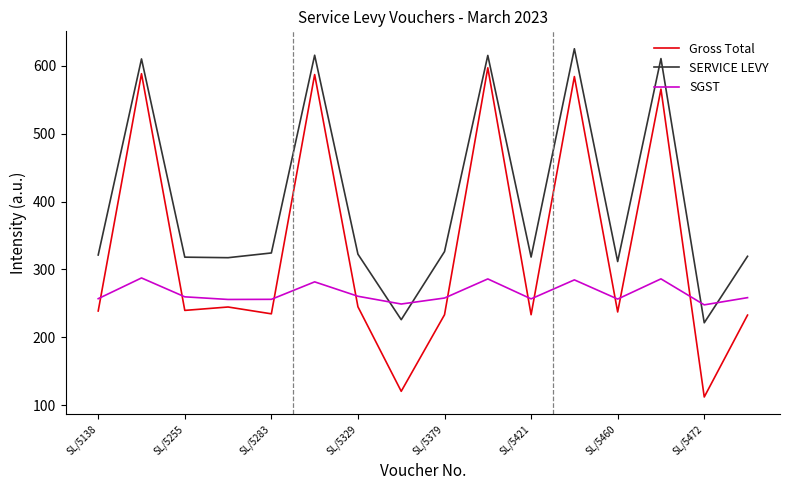

In SGST, how many points are higher than both neighbors (excluding endpoints)?

5